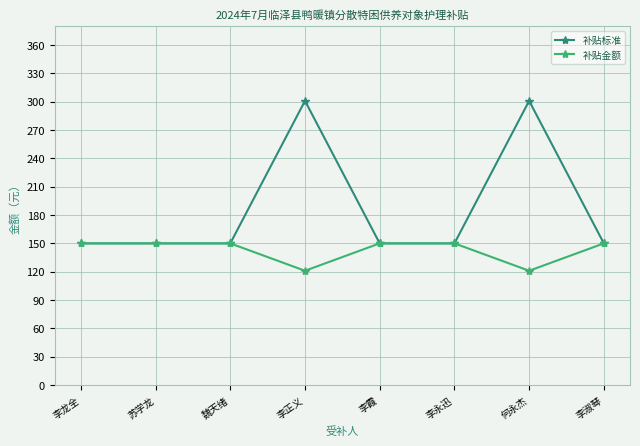

True or false: 补贴金额 has a value of 101 at 魏天绪.

False